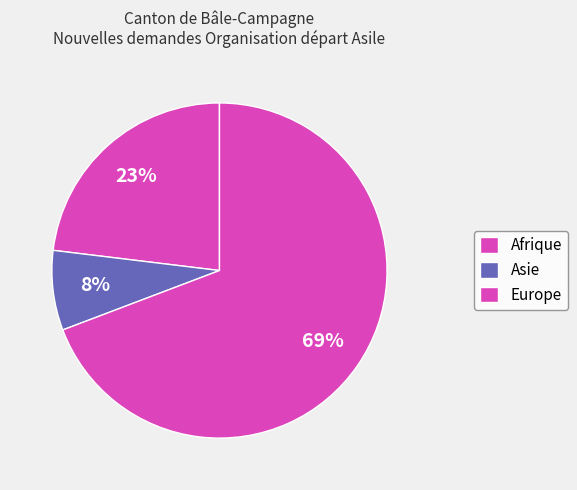

Which category has the biggest portion of the pie?

Europe